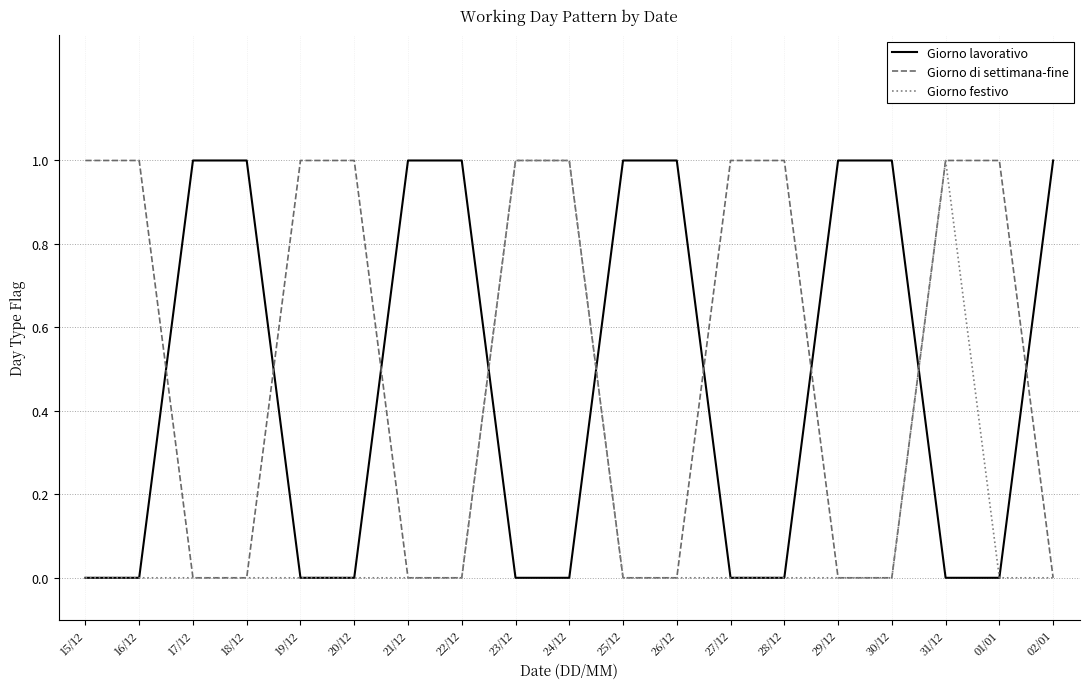

True or false: Giorno di settimana-fine has a value of 1 at 25/12.

False